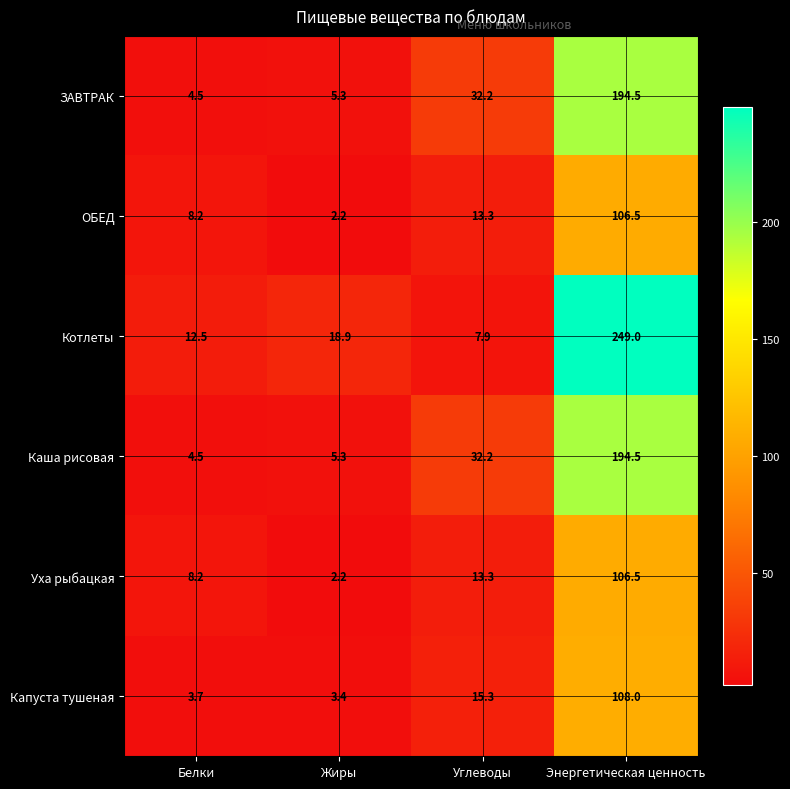

What is the total value across all series at Белки?

41.6